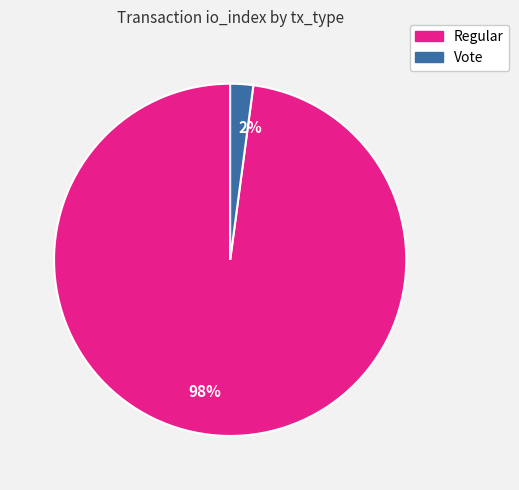

To the nearest percent, what is the average slice percentage?

50%